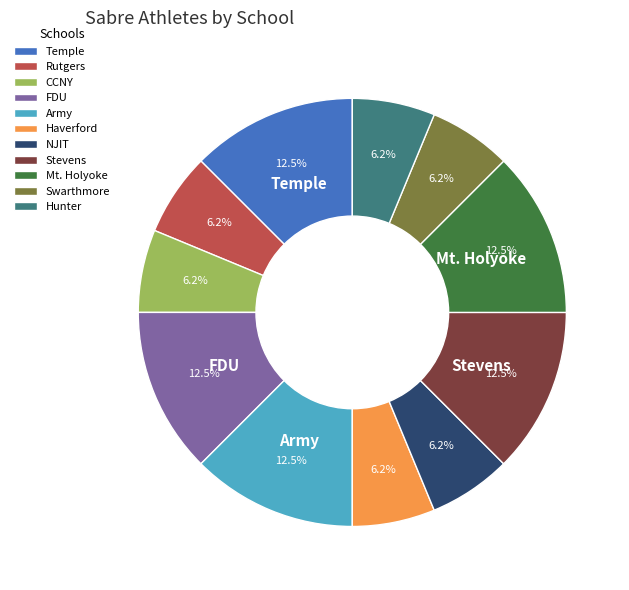

Do Haverford and Mt. Holyoke together represent more than half of the pie?

No